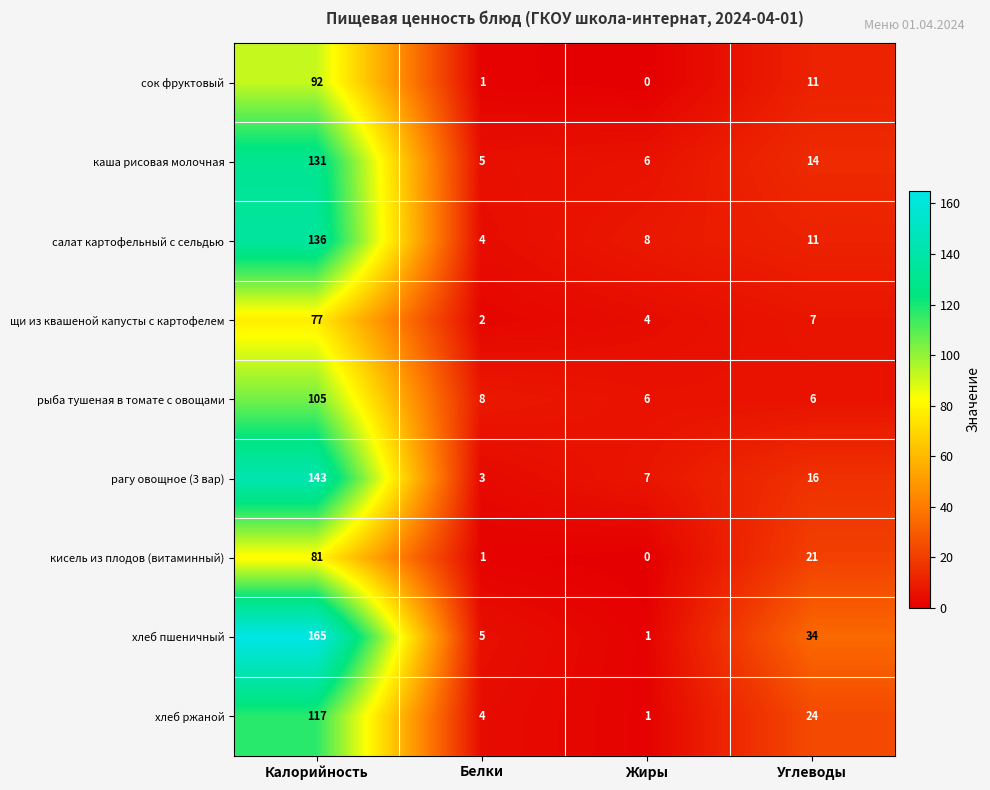

Which series has the widest spread of values?

хлеб пшеничный